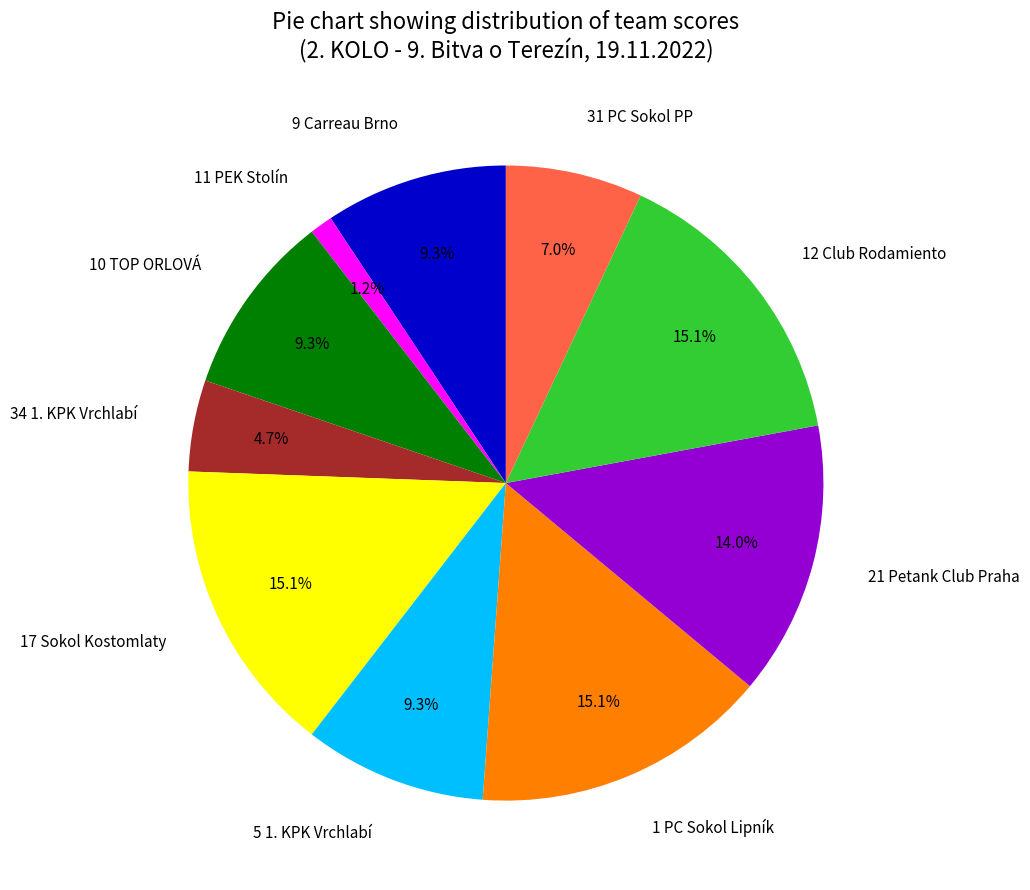

Is 12 Club Rodamiento the majority of the pie?

No